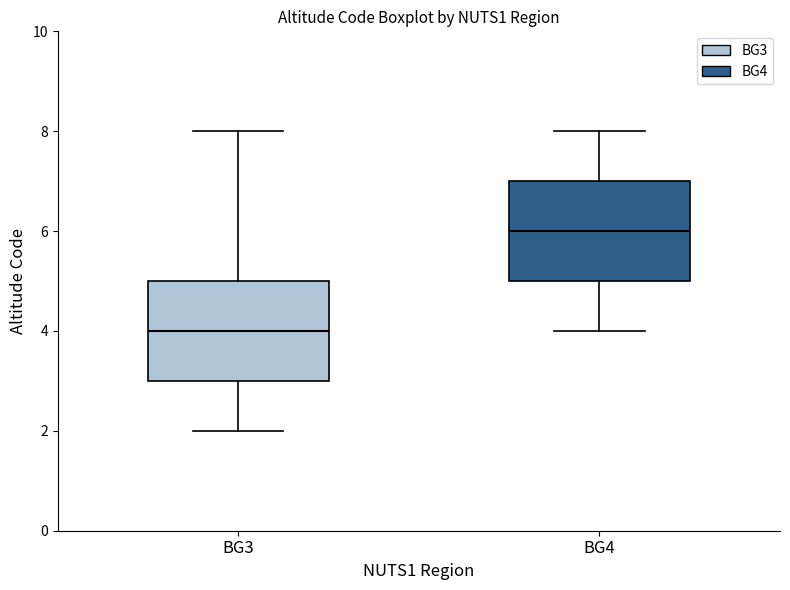

Where does the median line of the box for BG3 sit on the y-axis? The values are not printed on the chart, so give them approximately, as read against the axis.

4